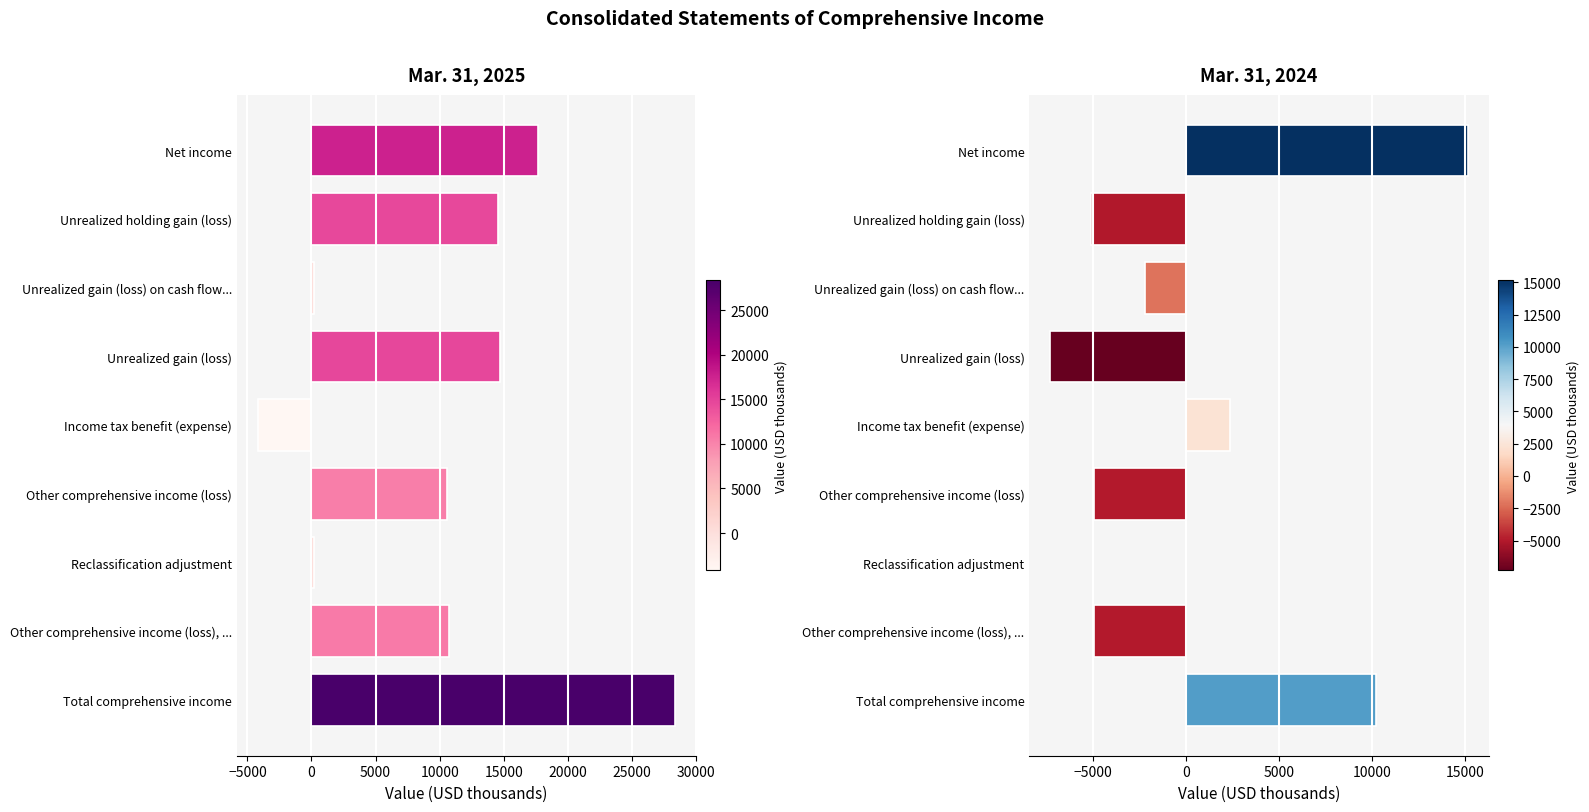

What is the value of the Mar. 31, 2024 bar at the 4th from the left?

-7305